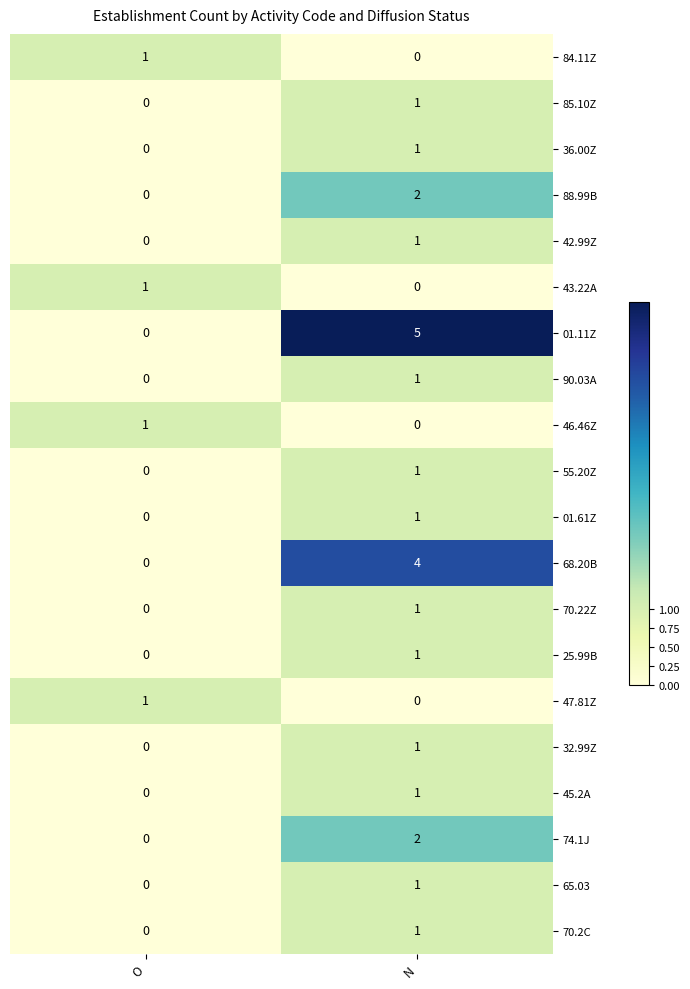

What is the difference between the highest and lowest values at O?

1